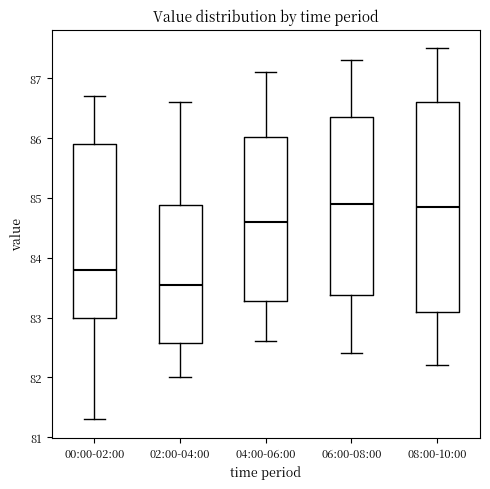

Reading left to right, transcribe this box plot: for each box, give where its median line is, the range the box spans, and where its two whiskers end, as read against the y-axis. The values are not printed on the chart, so give them approximately, as read against the axis.

00:00-02:00: median 83.8, box 83.0 to 85.9, whiskers 81.3 to 86.7
02:00-04:00: median 83.6, box 82.6 to 84.9, whiskers 82.0 to 86.6
04:00-06:00: median 84.6, box 83.3 to 86.0, whiskers 82.6 to 87.1
06:00-08:00: median 84.9, box 83.4 to 86.4, whiskers 82.4 to 87.3
08:00-10:00: median 84.9, box 83.1 to 86.6, whiskers 82.2 to 87.5